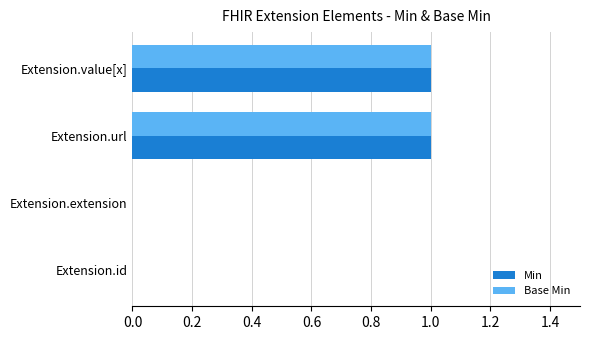

Is it true that Base Min equals 0 at Extension.extension?

True